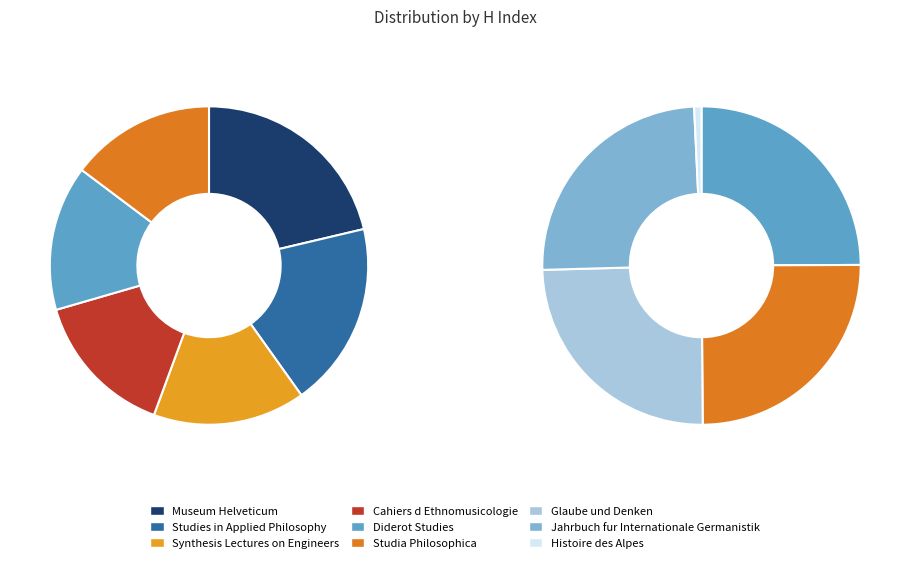

Do Studies in Applied Philosophy and Museum Helveticum together represent more than half of the pie?

No